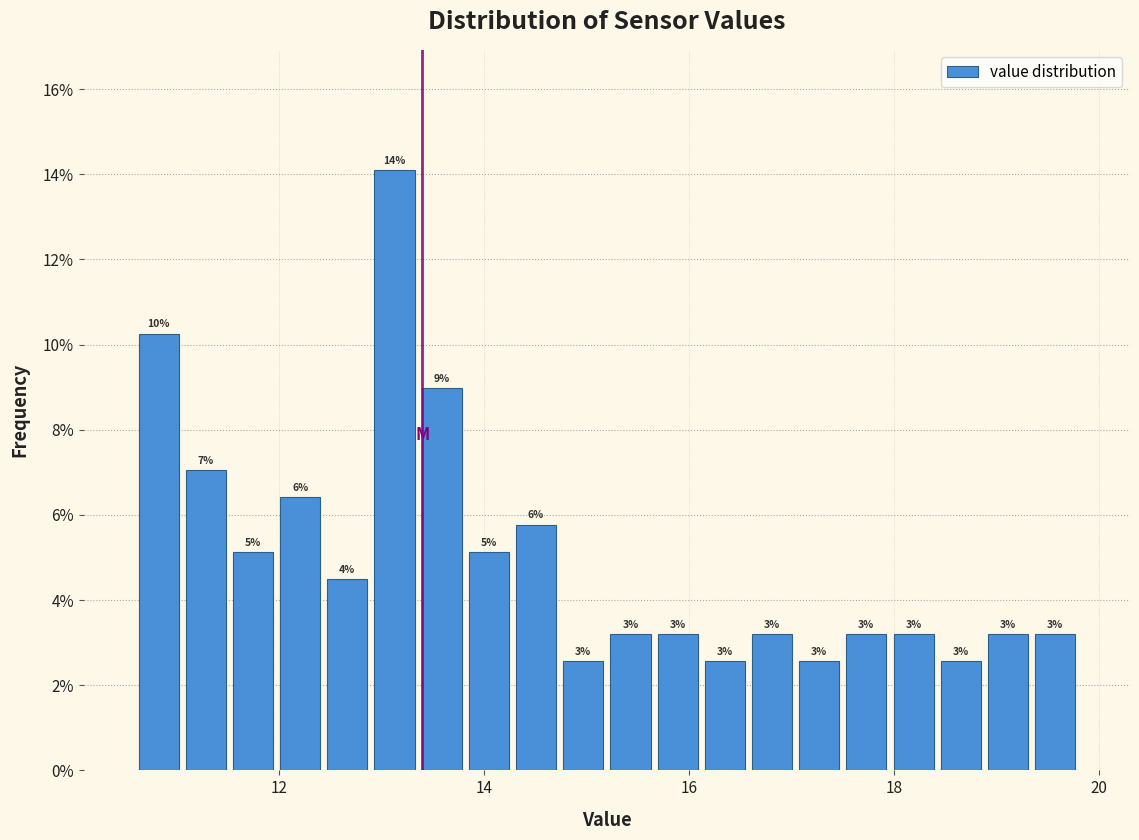

Read against the x-axis, roughly where is the centre of the tallest bar?

13.2